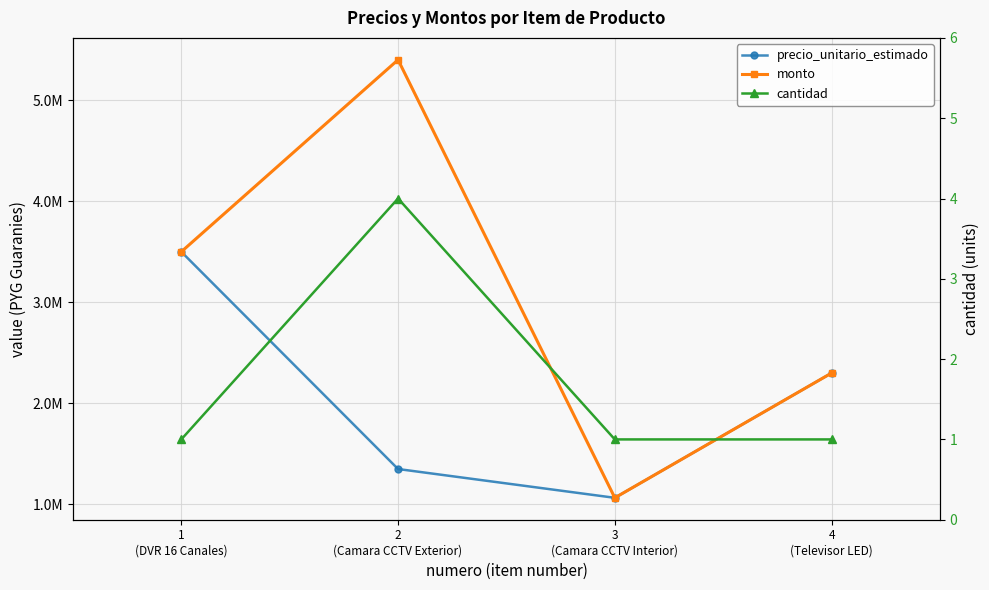

How many values in the precio_unitario_estimado series are below 2300000?

2